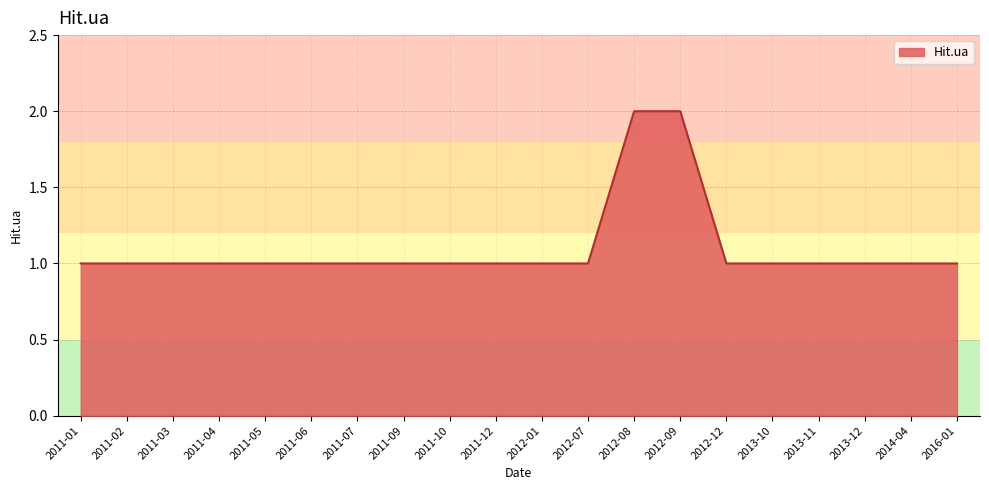

What position from the left is 2011-10?

9